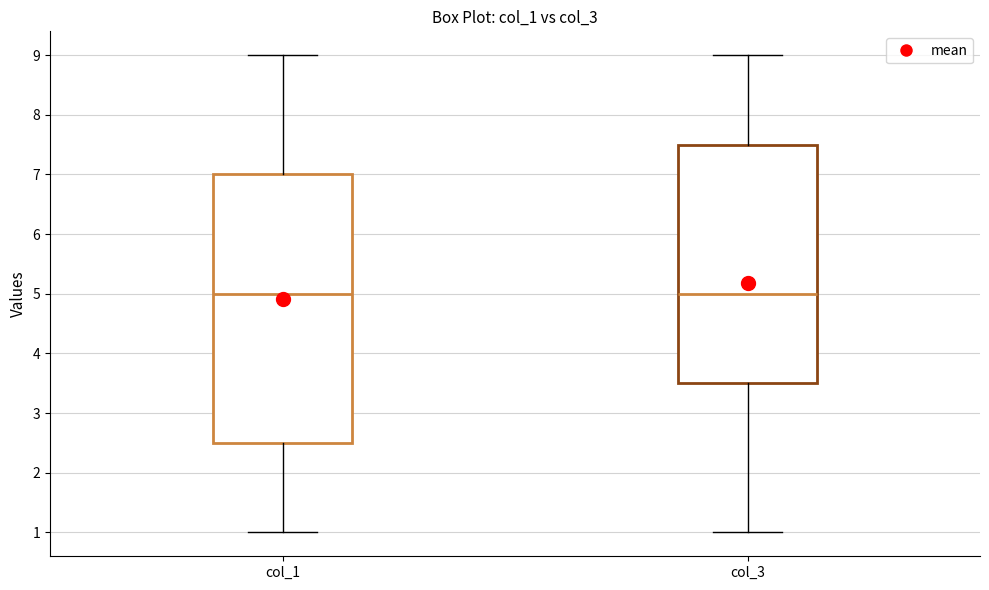

Where does the lower whisker of the box for col_1 end on the y-axis? The values are not printed on the chart, so give them approximately, as read against the axis.

1.0